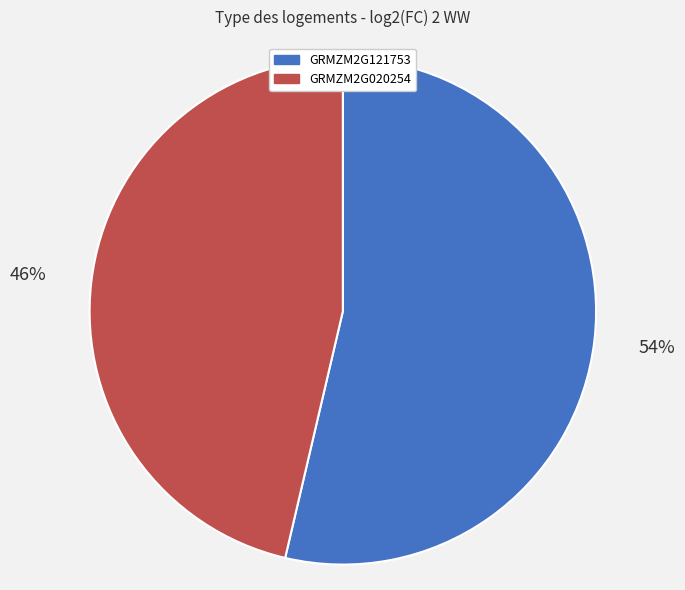

To the nearest percent, what percentage of the pie is GRMZM2G121753?

54%